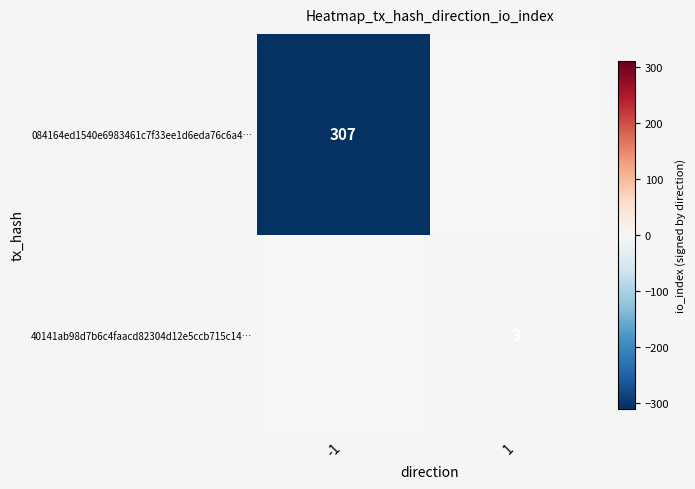

The value of 084164ed1540e6983461c7f33ee1d6eda76c6a4… at -1 is 67. True or false?

False